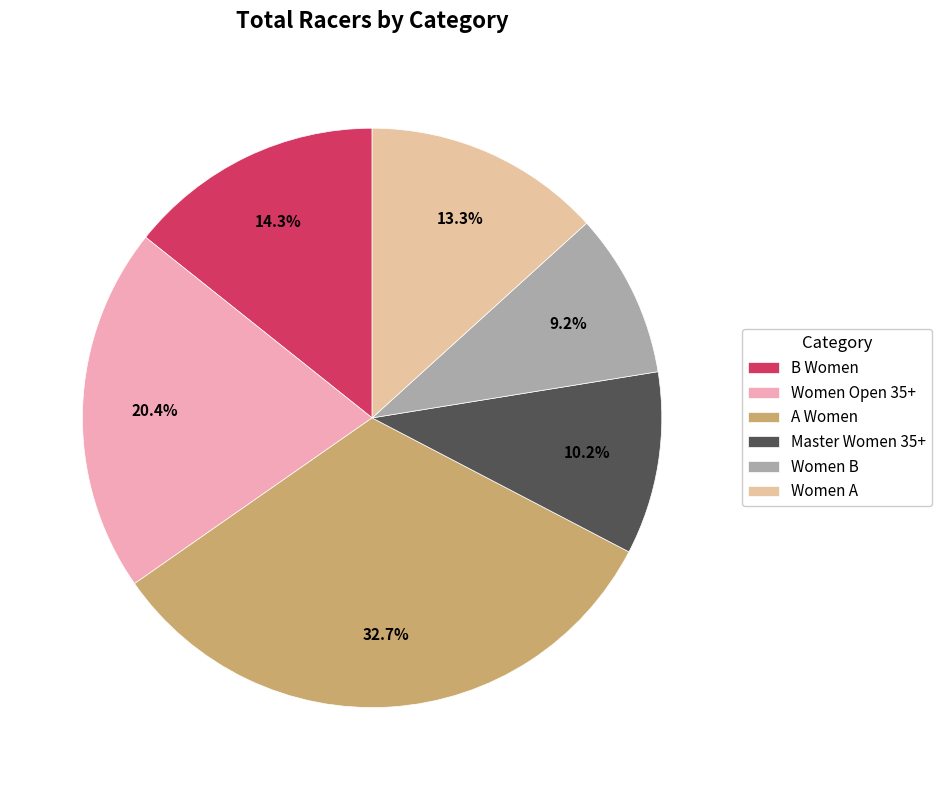

What portion of the pie excludes Women B?

90.8%